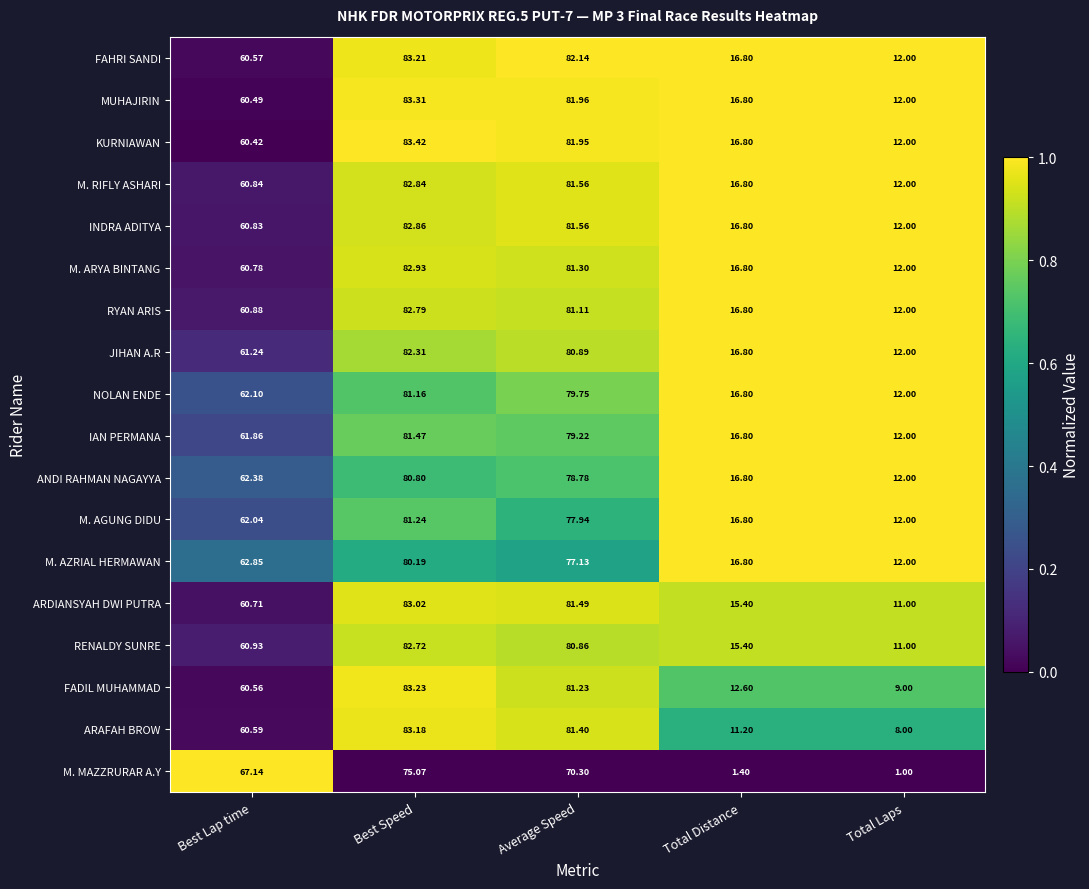

Which series has the widest spread of values?

ARAFAH BROW